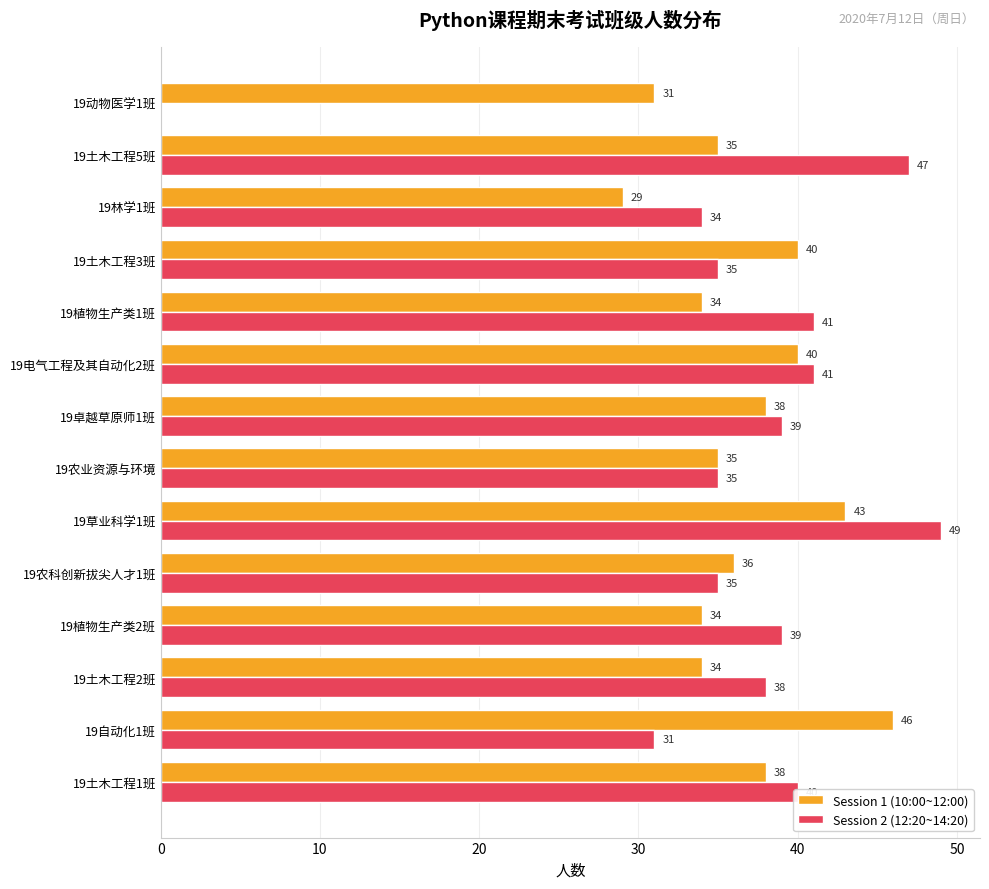

What is the average value of the Session 2 (12:20~14:20) series?

36